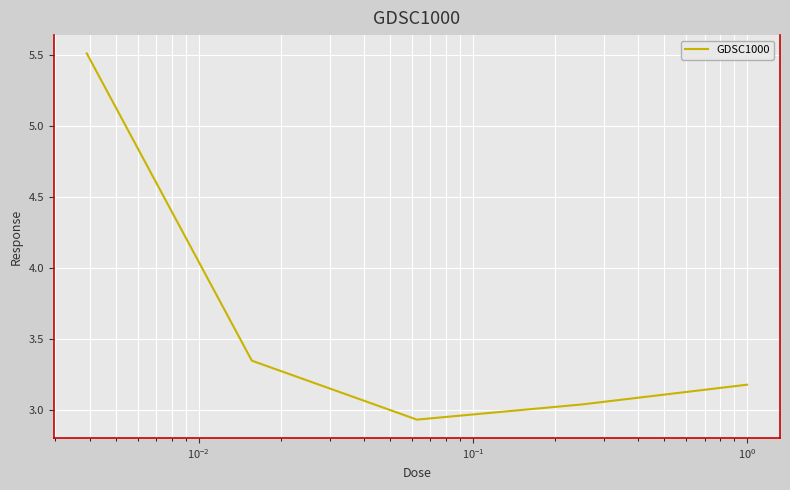

How many values are below 3?

1